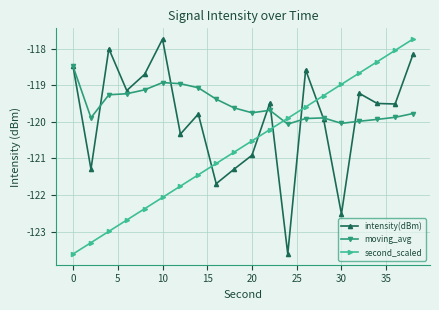

What is the difference between the maximum and second lowest values in the intensity(dBm) series?

4.8